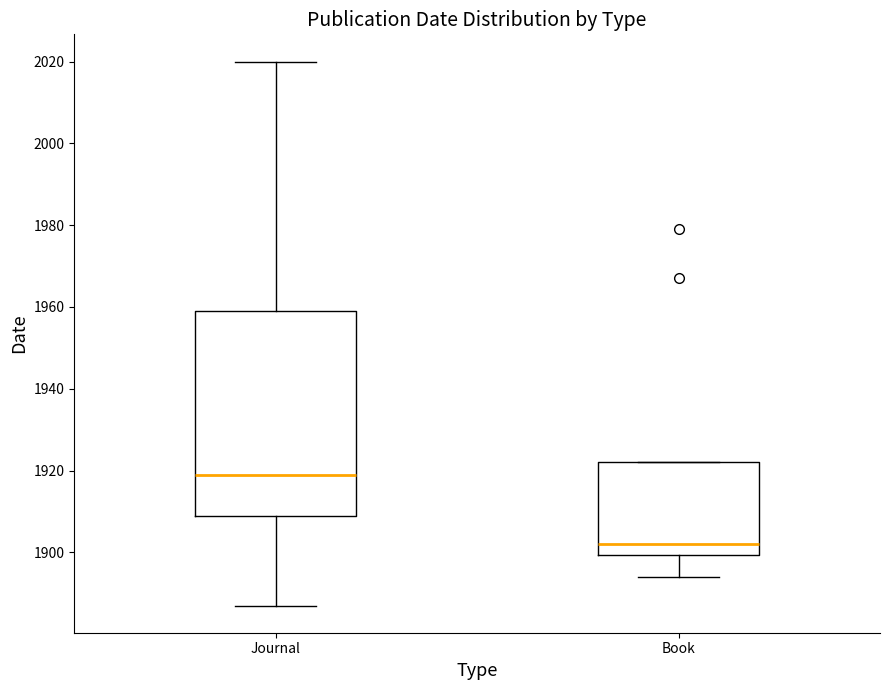

Reading left to right, read every box against the y-axis: the position of its median line, the range the box covers, and the ends of its whiskers. The values are not printed on the chart, so give them approximately, as read against the axis.

Journal: median 1920, box 1910 to 1960, whiskers 1888 to 2020
Book: median 1902, box 1900 to 1922, whiskers 1894 to 1922